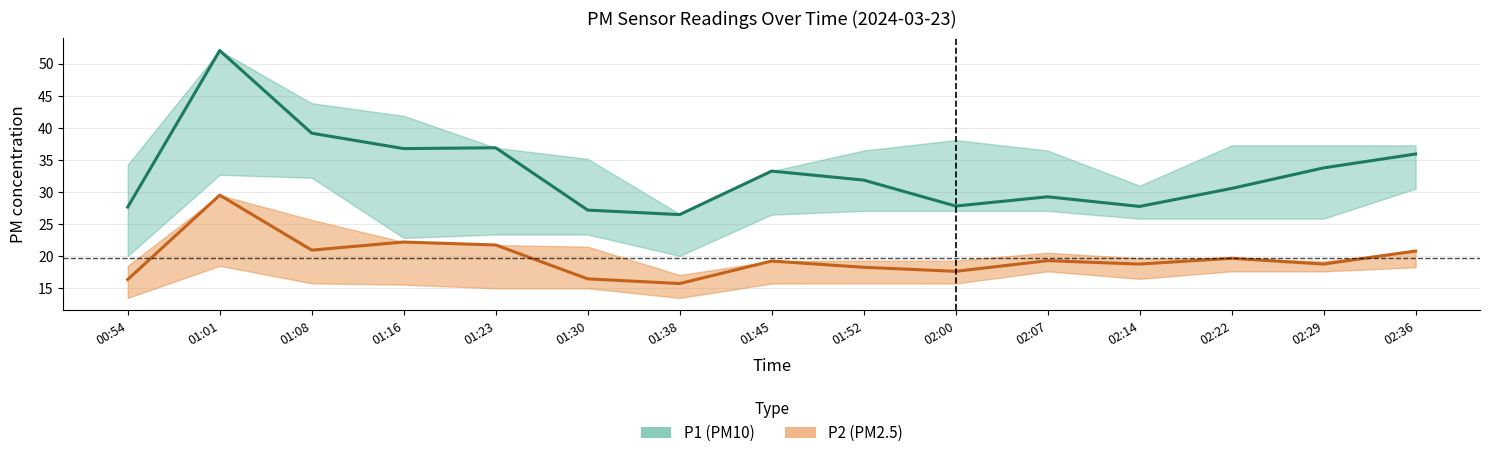

Reading left to right, transcribe all the data shown in this chart.

P1: 27.7	52.0	39.2	36.8	36.9	27.2	26.5	33.3	31.9	27.8	29.3	27.8	30.6	33.8	35.9
P2: 16.4	29.5	21.0	22.2	21.8	16.5	15.8	19.3	18.3	17.7	19.3	18.8	19.7	18.8	20.8
P1_upper: 34.3	52.0	43.8	41.9	36.9	35.2	26.6	33.3	36.5	38.1	36.5	31.0	37.3	37.3	37.3
P1_lower: 20.1	32.7	32.2	22.9	23.4	23.4	20.1	26.5	27.1	27.1	27.1	25.9	25.9	25.9	30.5
P2_upper: 18.5	29.5	25.7	22.2	21.8	21.5	17.1	19.3	19.3	19.3	20.6	19.7	19.7	19.2	20.8
P2_lower: 13.5	18.5	15.8	15.6	15.0	15.0	13.5	15.8	15.8	15.8	17.7	16.5	17.7	17.7	18.3